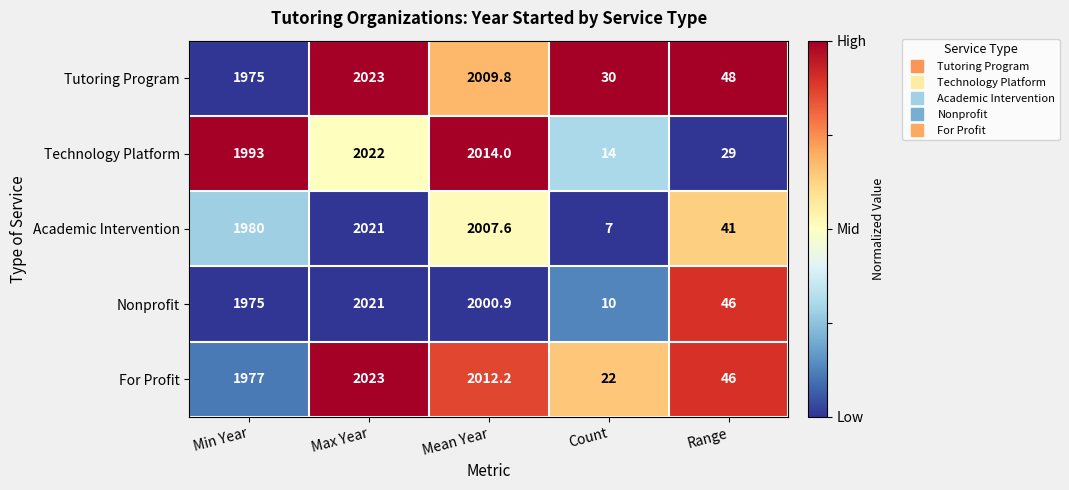

At which category is the sum across all series the highest?

Max Year